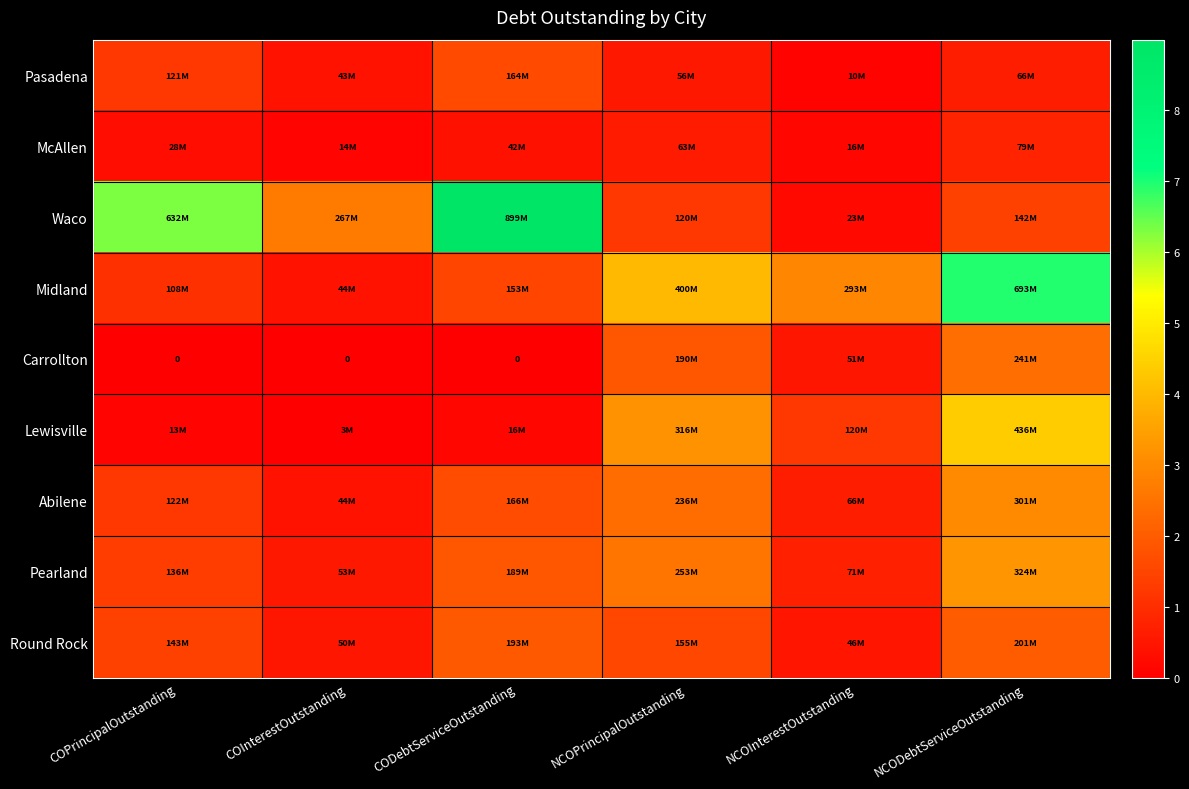

True or false: Lewisville has a value of 12880000.0 at COPrincipalOutstanding.

True